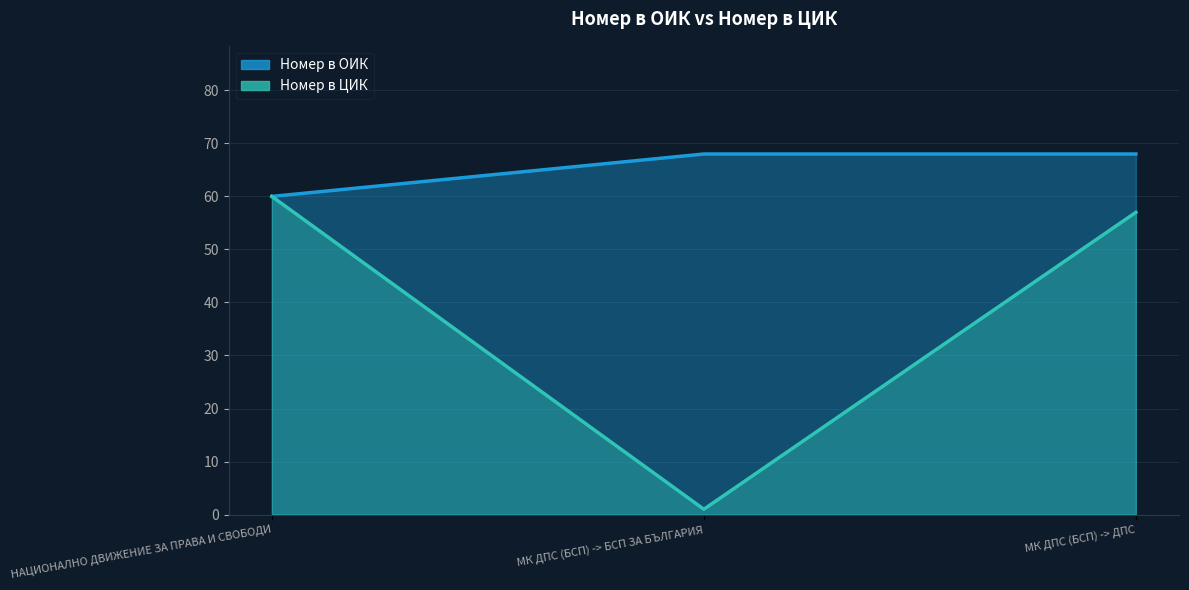

Which has a higher value, НАЦИОНАЛНО ДВИЖЕНИЕ ЗА ПРАВА И СВОБОДИ or МК ДПС (БСП) -> БСП ЗА БЪЛГАРИЯ?

МК ДПС (БСП) -> БСП ЗА БЪЛГАРИЯ